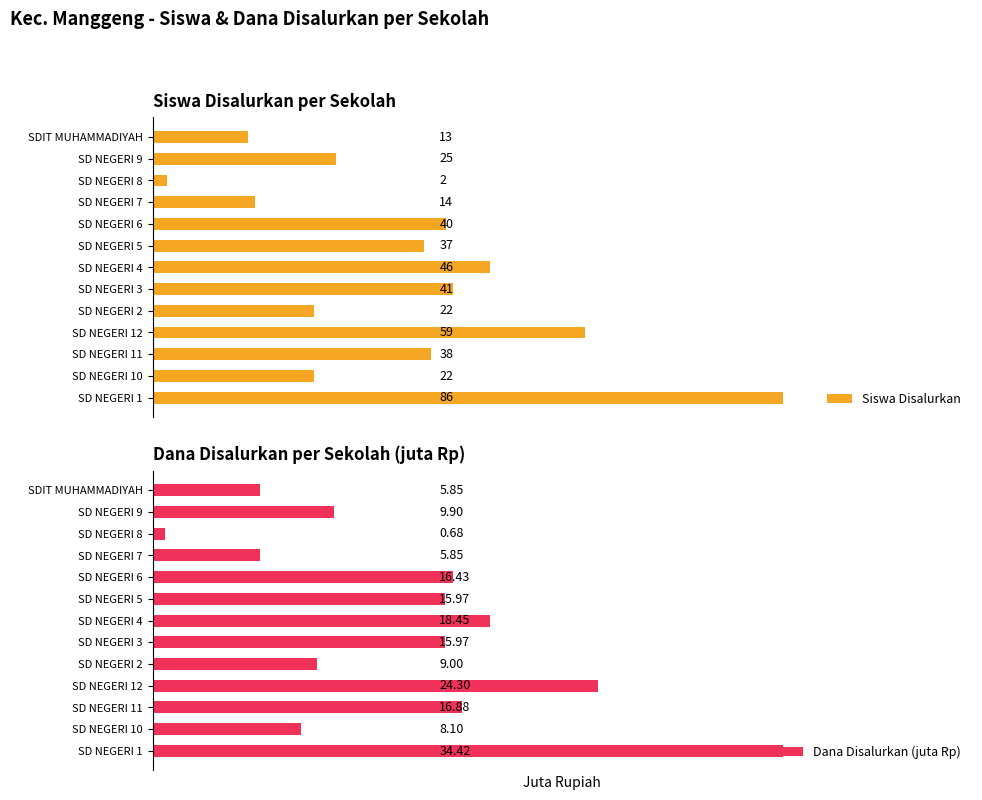

What are all the series names shown in the legend?

Siswa Disalurkan, Dana Disalurkan (juta Rp)